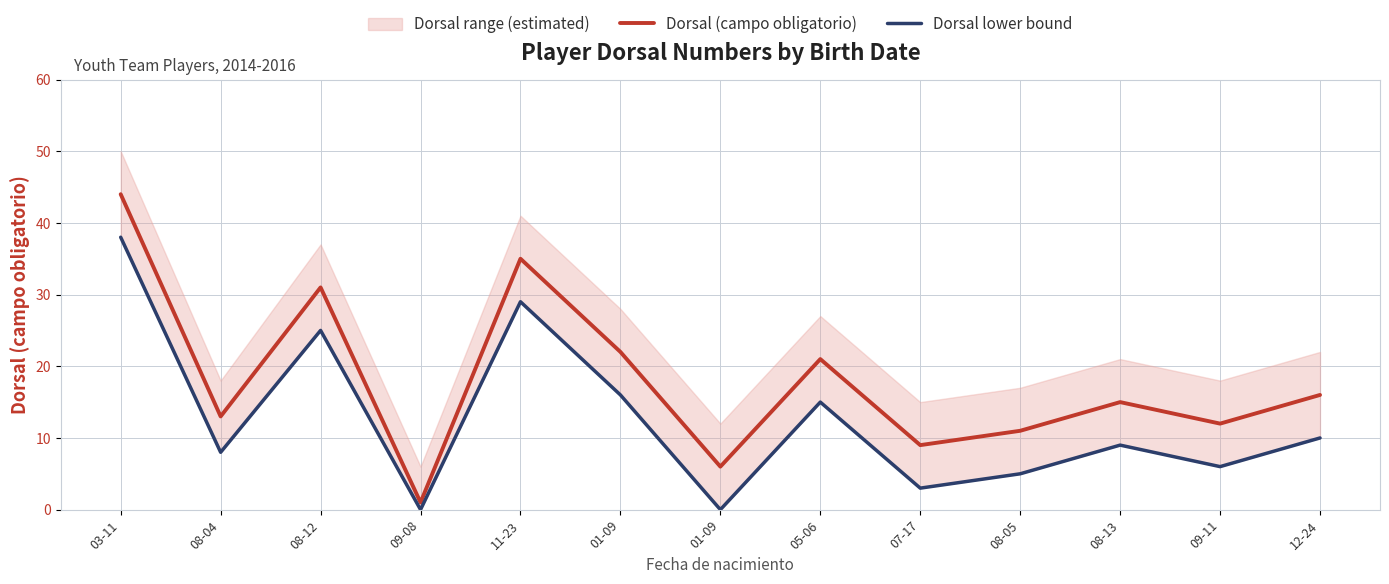

What is the total value across all series at 08-05?

16